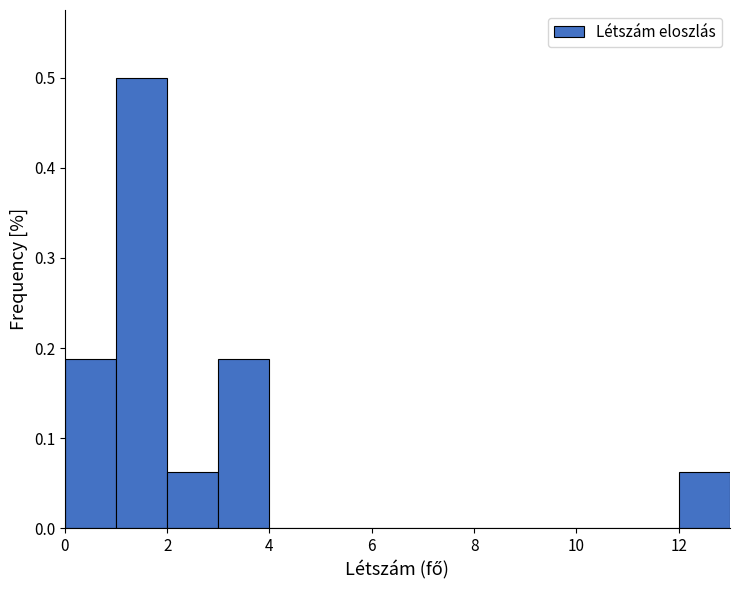

Reading left to right, transcribe this chart: for each bar, give the range it covers on the x-axis and its height. The values are not printed on the chart, so give them approximately, as read against the axis.

0 to 1: 0.19
1 to 2: 0.50
2 to 3: 0.06
3 to 4: 0.19
4 to 5: 0
5 to 6: 0
6 to 7: 0
7 to 8: 0
8 to 9: 0
9 to 10: 0
10 to 11: 0
11 to 12: 0
12 to 13: 0.06